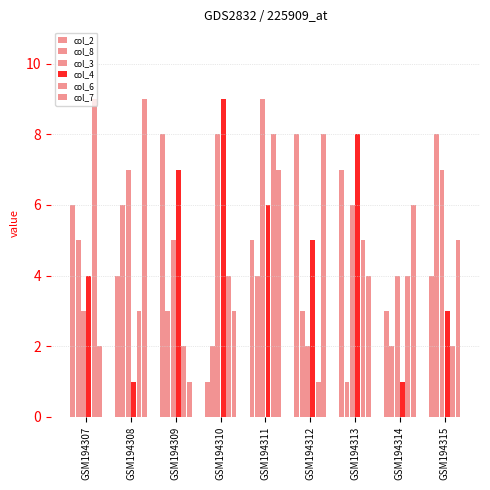

What is the difference between the second highest and minimum values in the col_8 series?

5